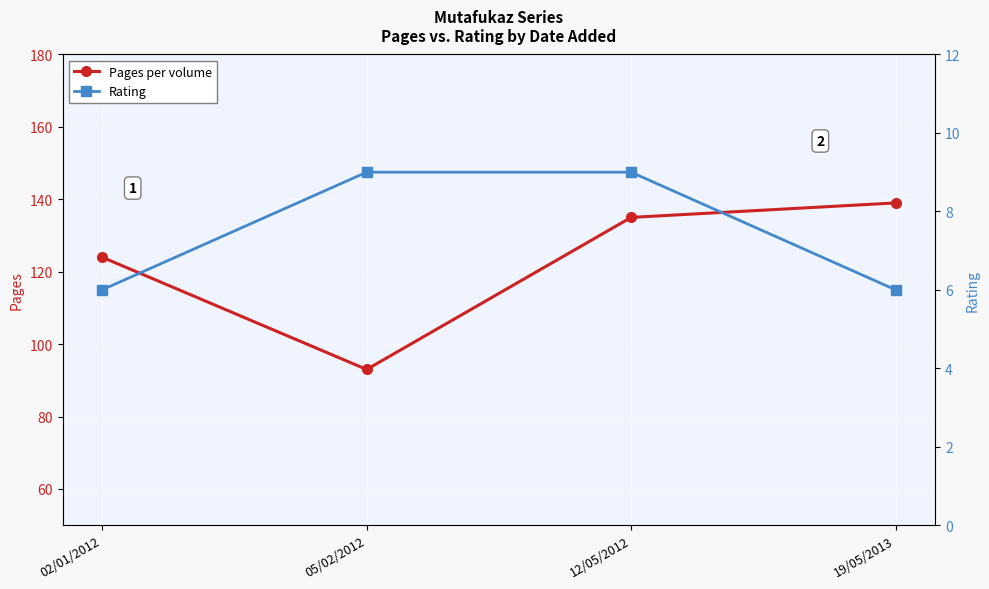

At 19/05/2013, list the series in order from largest to smallest.

Pages per volume, Rating